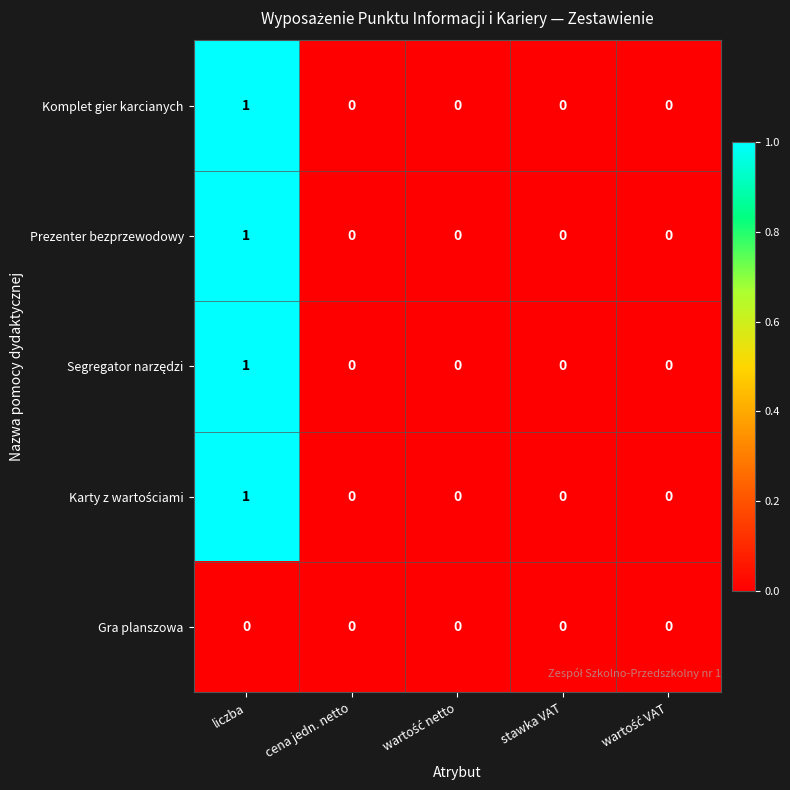

At which category is the sum across all series the highest?

liczba